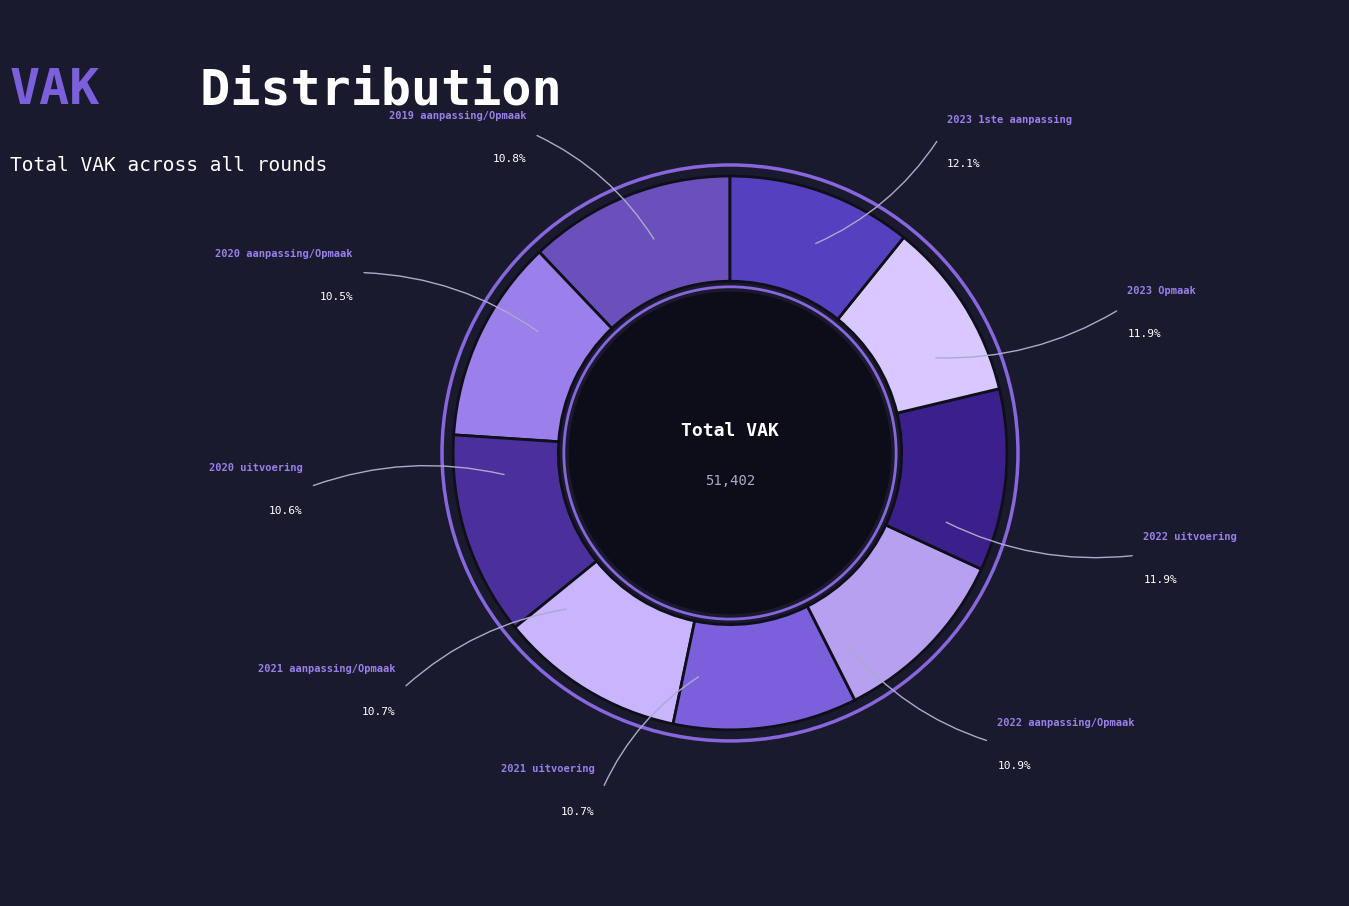

To the nearest percent, what portion does 2023 Opmaak represent?

12%